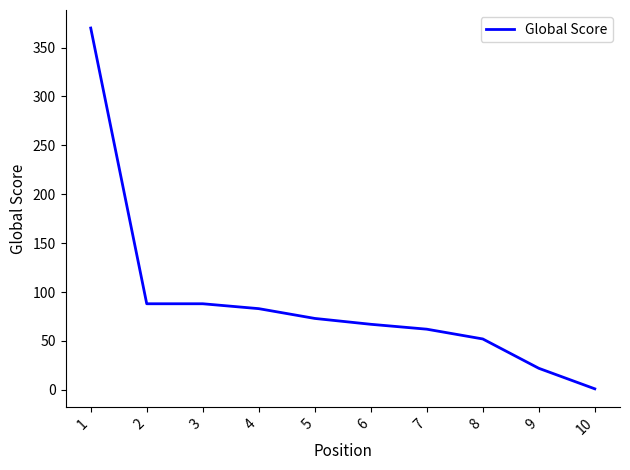

What is the change in value from 5 to 6?

-6